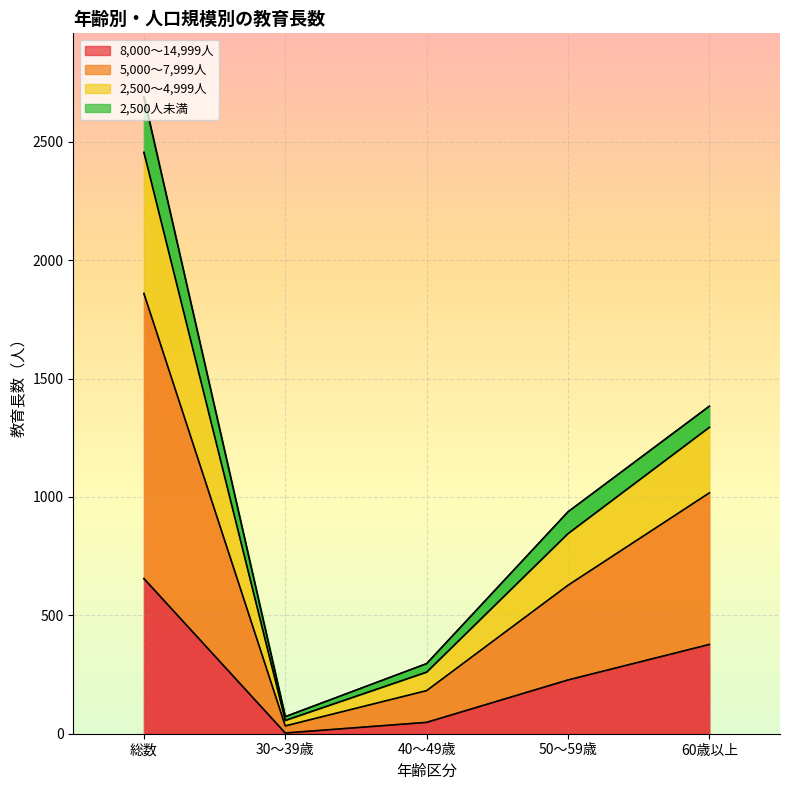

True or false: 5,000～7,999人 has a value of 780 at 総数.

False